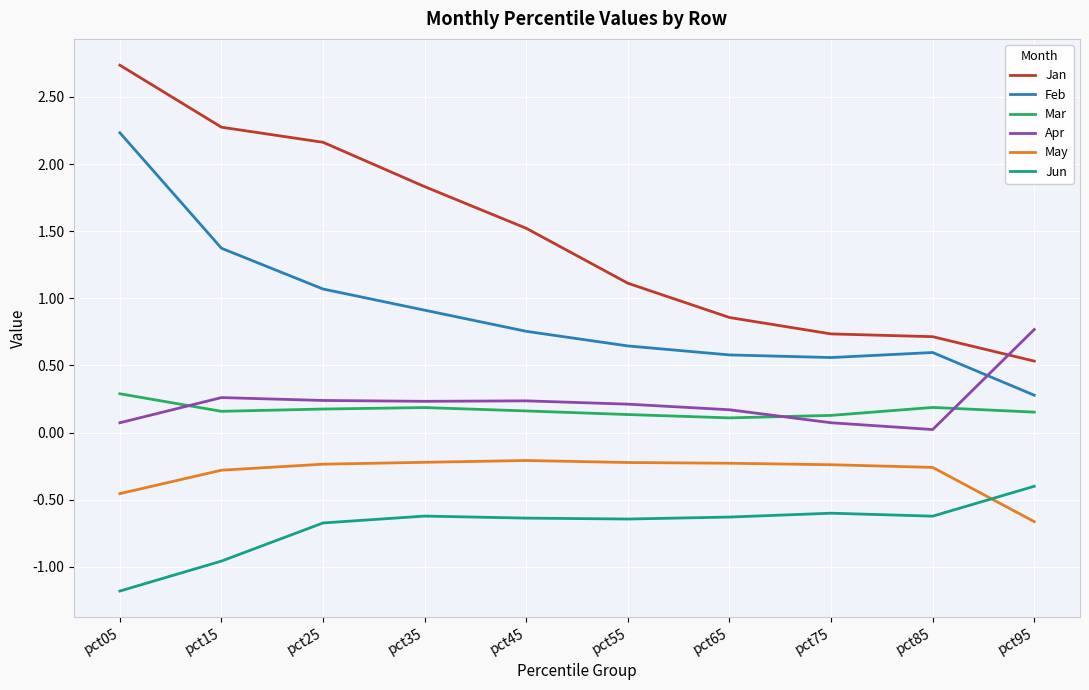

What is the total value across all series at pct25?

2.7